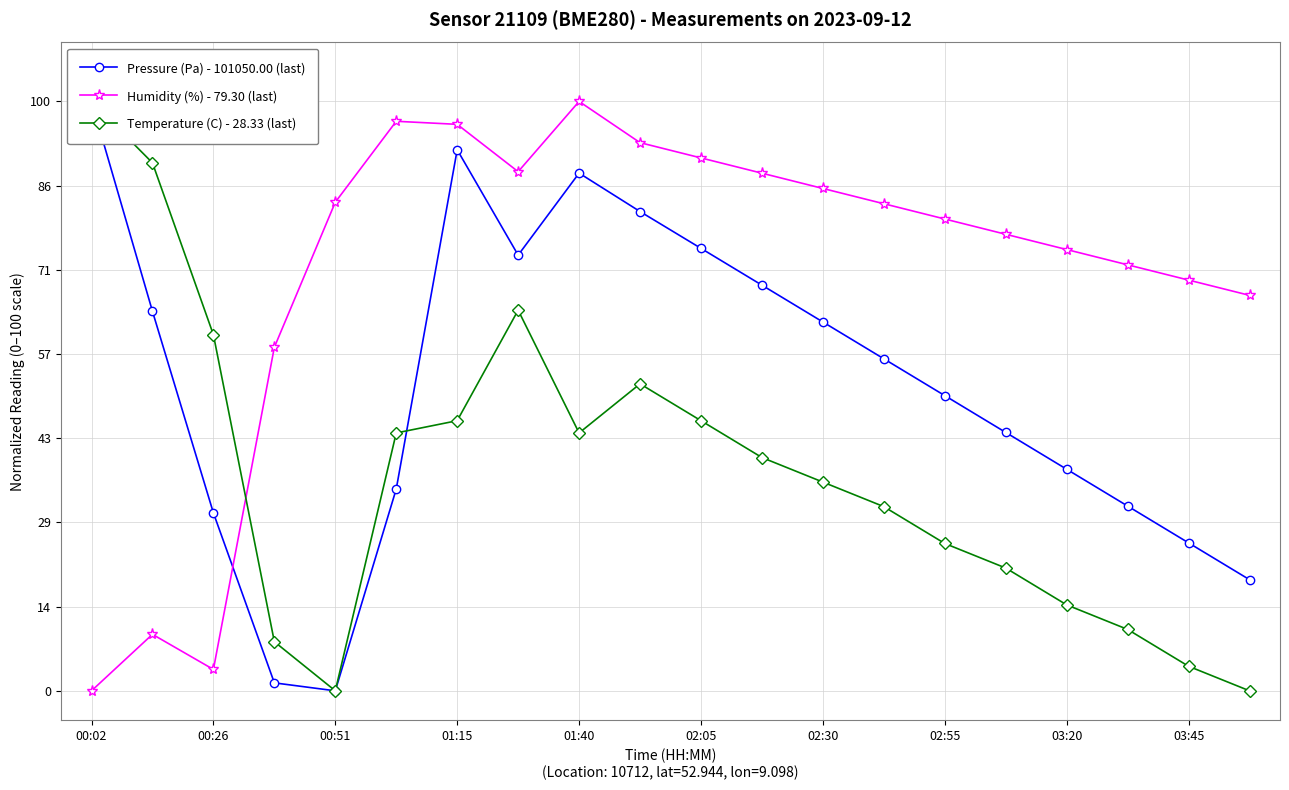

Reading left to right, list all the values displayed in this chart.

Pressure (Pa) - 101050.00 (last): 100.0	64.4	30.2	1.3	0.0	34.2	91.8	73.9	87.8	81.3	75.1	68.8	62.6	56.3	50.1	43.8	37.6	31.3	25.1	18.9
Humidity (%) - 79.30 (last): 0.0	9.6	3.6	58.3	82.9	96.6	96.1	88.1	100.0	93.0	90.4	87.8	85.2	82.6	80.1	77.5	74.9	72.3	69.7	67.1
Temperature (C) - 28.33 (last): 100.0	89.6	60.4	8.3	0.0	43.8	45.8	64.6	43.8	52.1	45.8	39.6	35.4	31.3	25.0	20.8	14.6	10.4	4.2	0.0